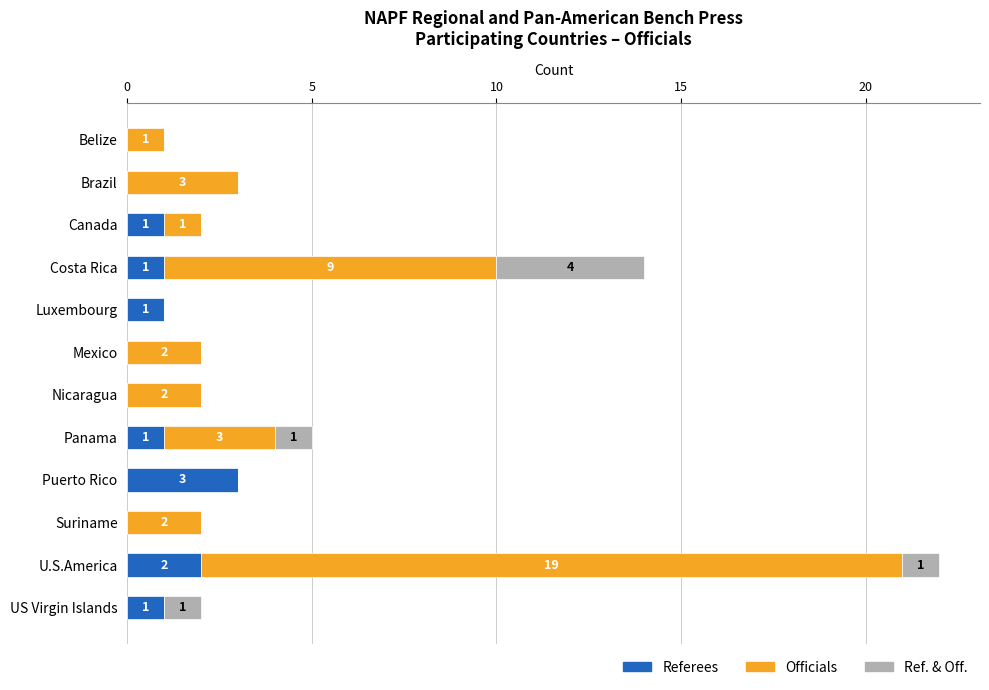

At which category is the sum across all series the highest?

U.S.America